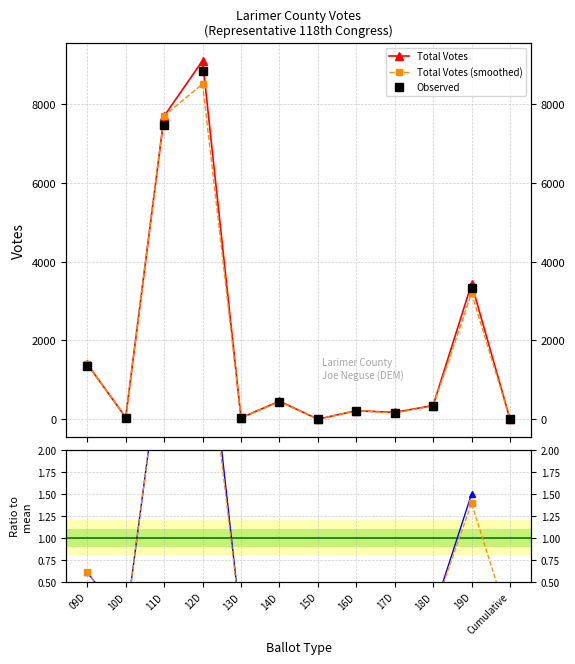

Which label corresponds to the smallest value in the chart?

15D